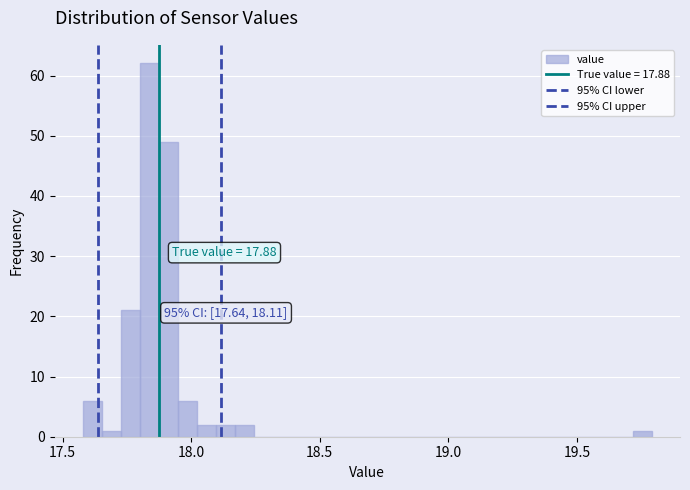

Read against the x-axis, roughly where is the centre of the tallest bar?

17.85